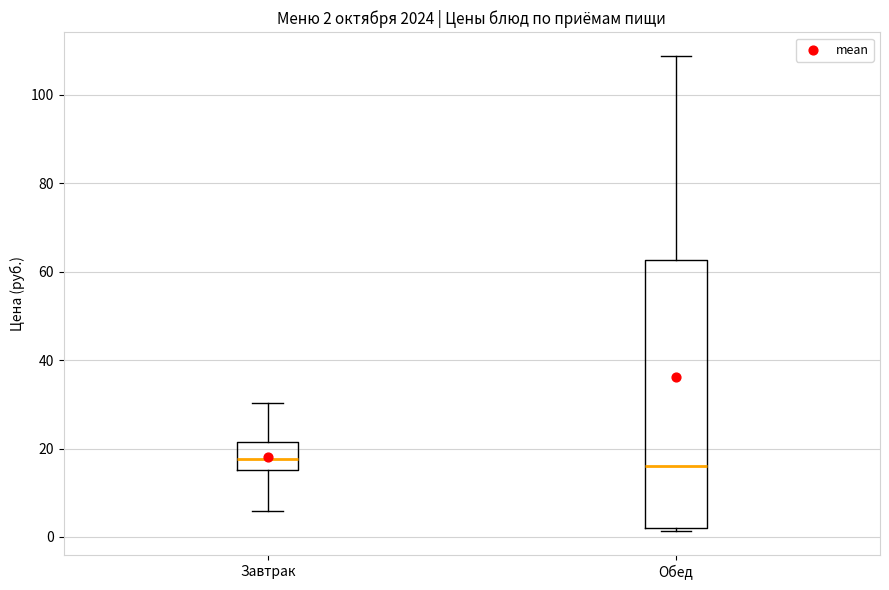

Comparing the boxes themselves (not the whiskers), which one is the tallest?

Обед